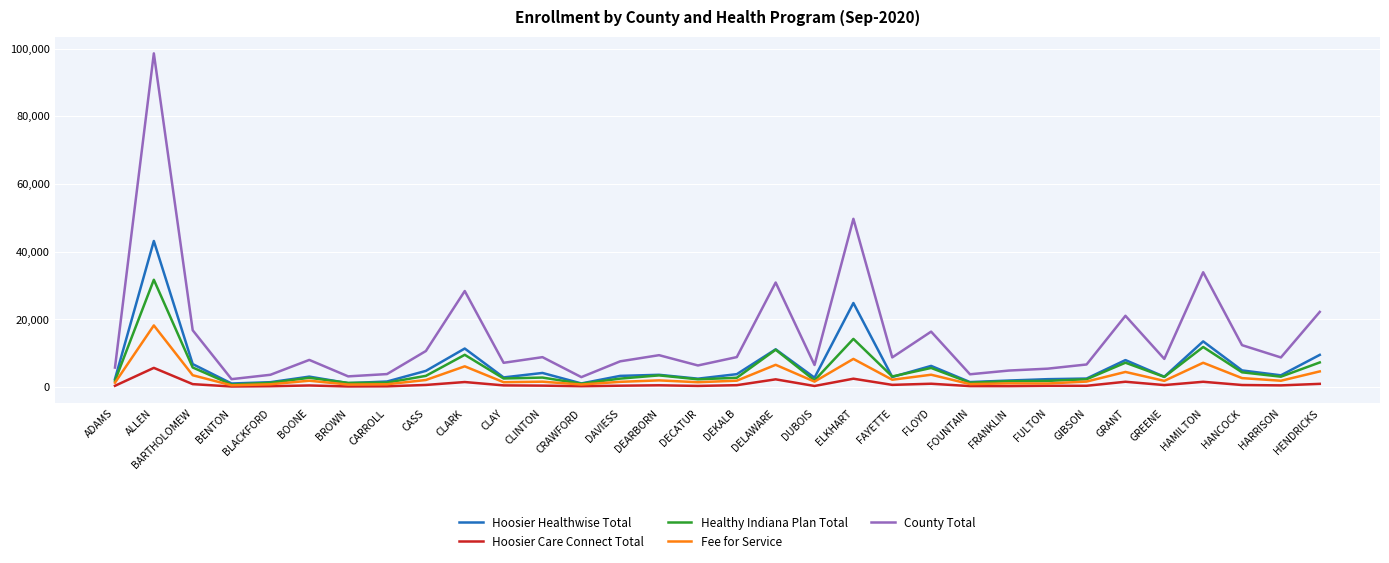

True or false: County Total and Hoosier Care Connect Total intersect in this chart.

False